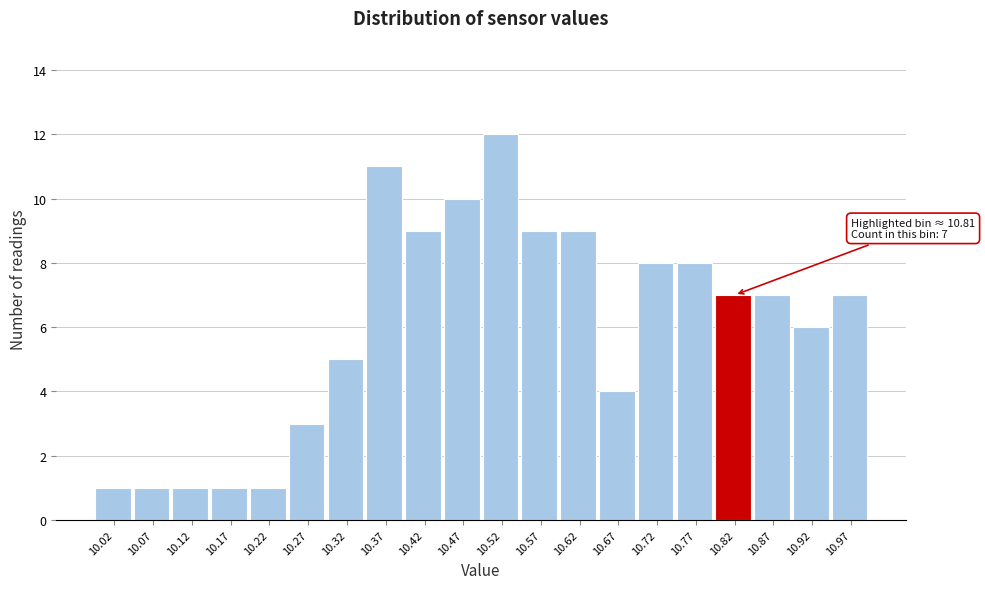

Which range on the x-axis has the tallest bar?

10.495 to 10.545